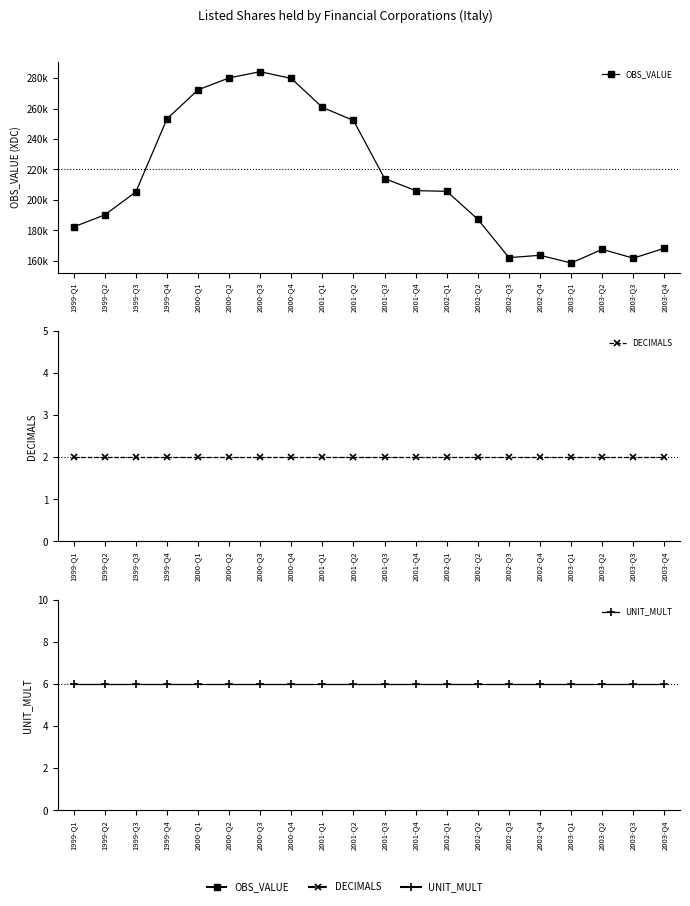

What is the label of the 8th point from the left?

2000-Q4